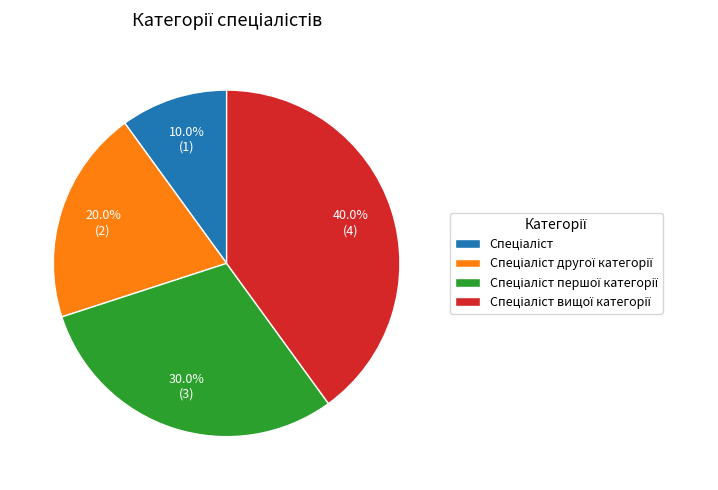

To the nearest percent, what is the average slice percentage?

25%